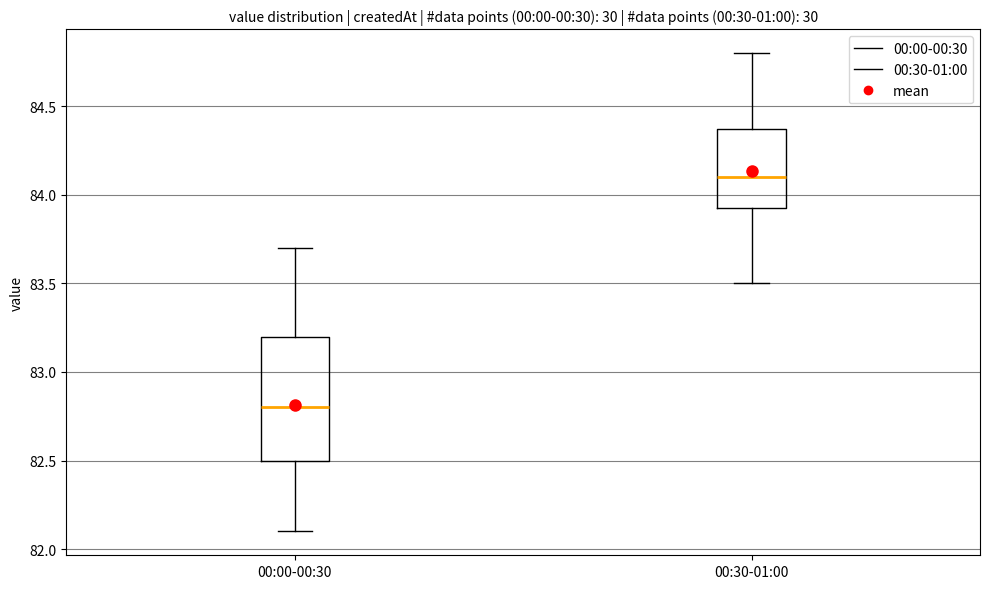

Which box has the highest median line?

00:30-01:00